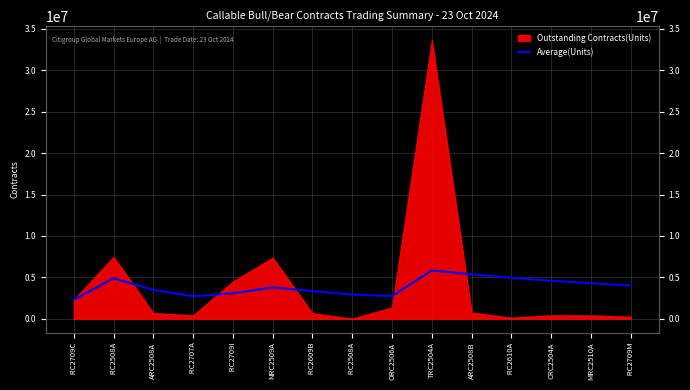

What is the difference between the values at NRC2509A and  RC2609B?

447857.1